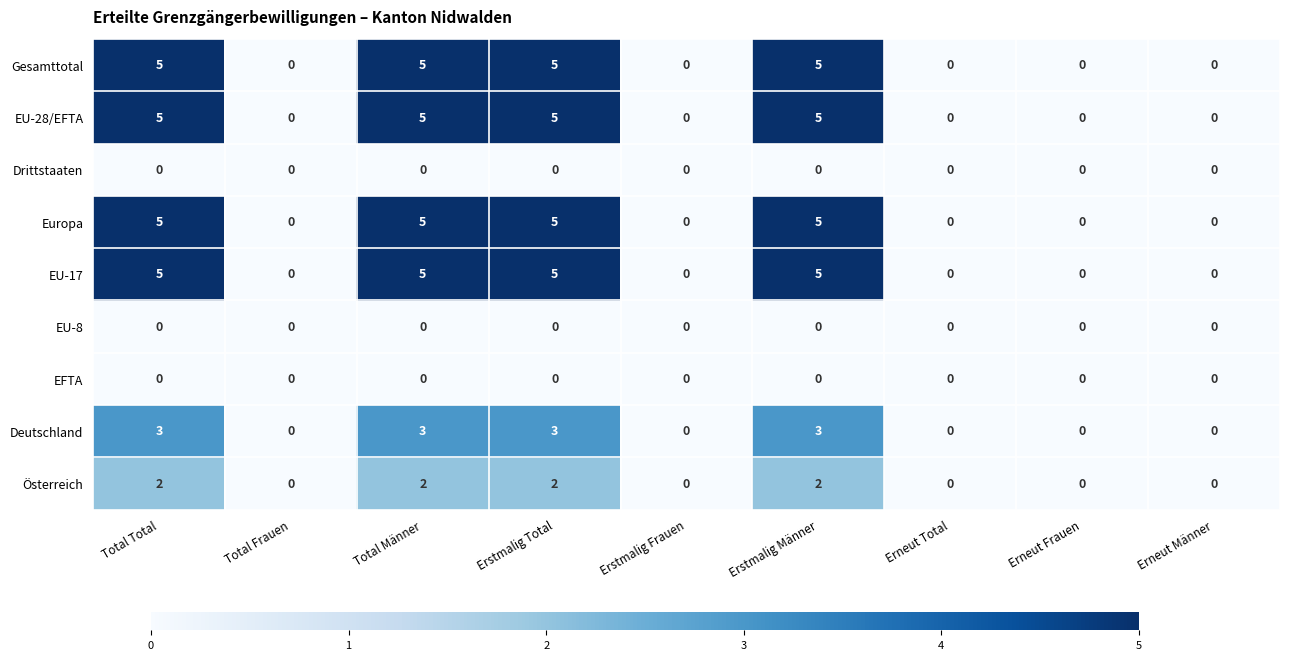

At how many categories does at least one series exceed 3?

4